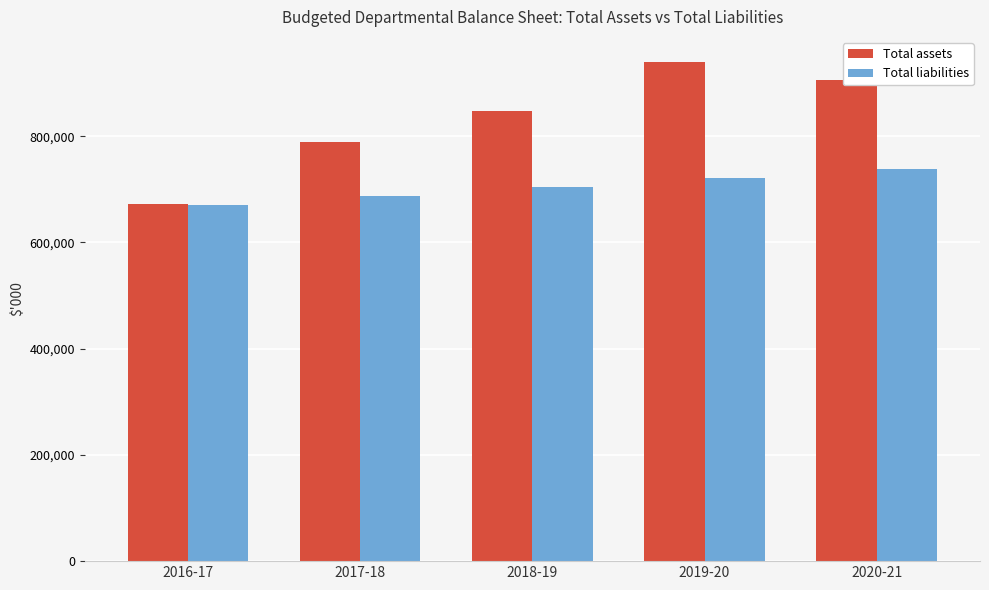

Reading right to left, what are all the values shown in this chart?

Total assets: 2020-21=905456	2019-20=940108	2018-19=847068	2017-18=788473	2016-17=673194
Total liabilities: 2020-21=738473	2019-20=721373	2018-19=704273	2017-18=687173	2016-17=670073